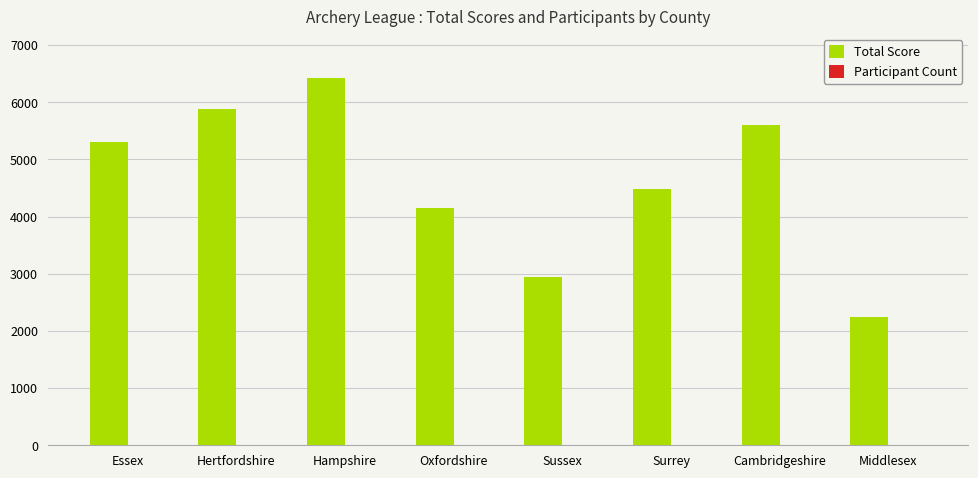

Which series changed the most between Oxfordshire and Middlesex?

Total Score